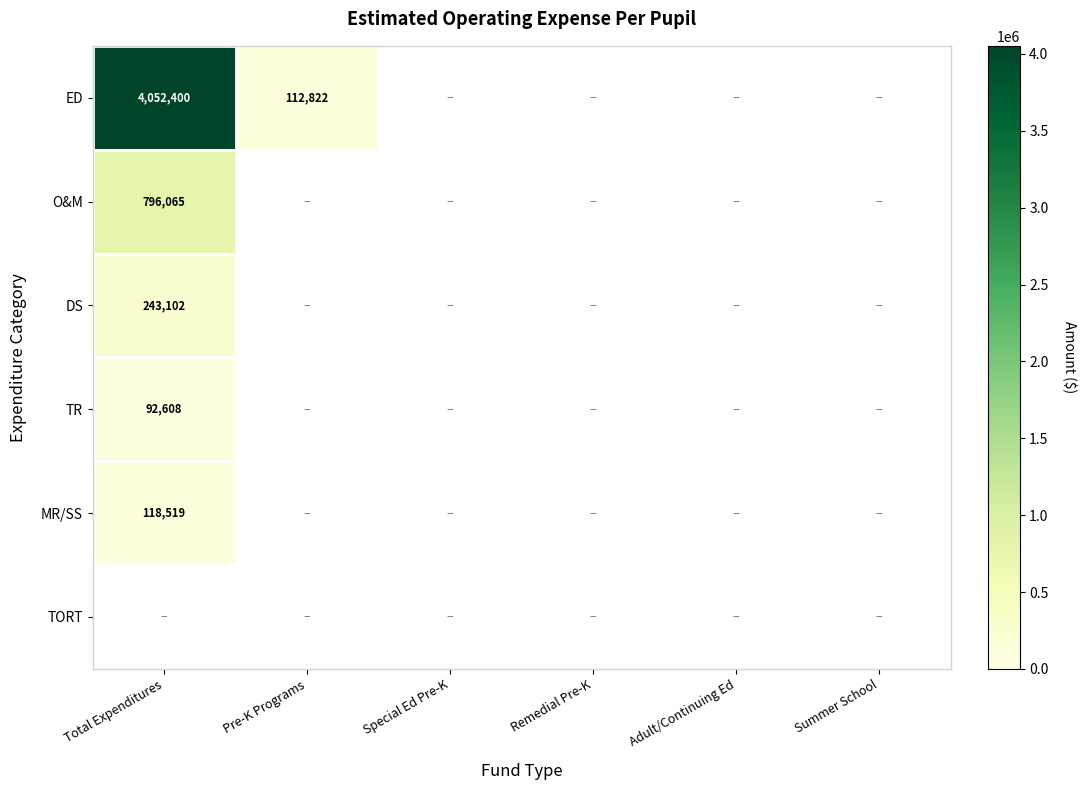

How many distinct data groups are displayed?

6